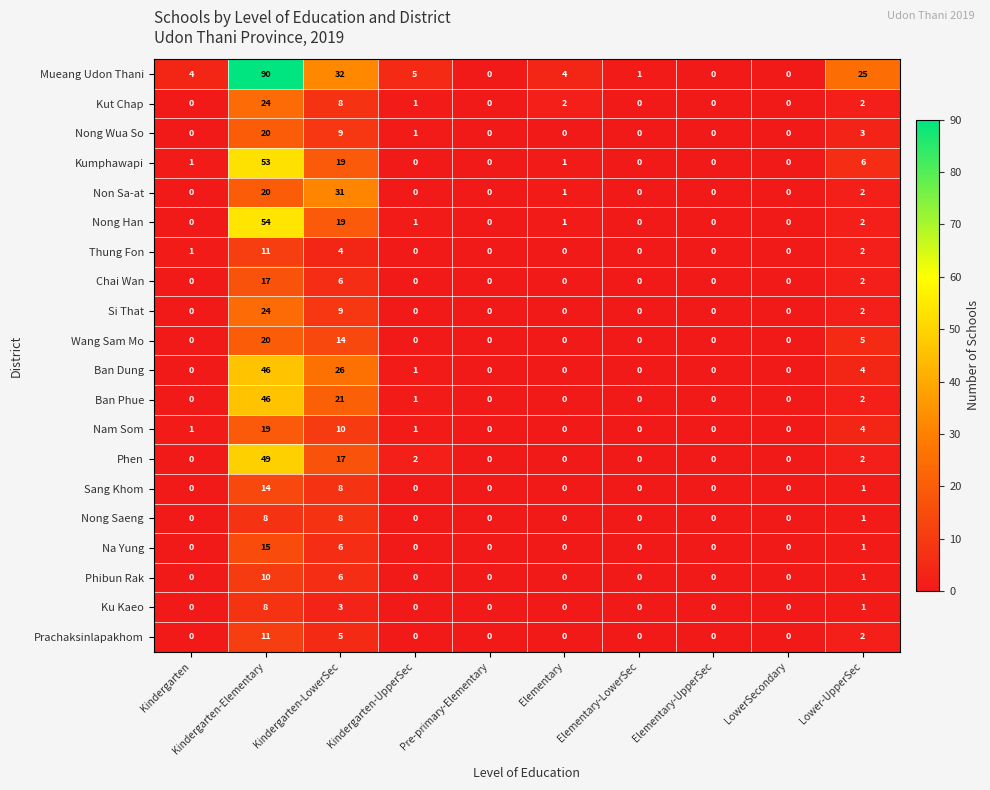

Between Kindergarten and Pre-primary-Elementary, which series saw the biggest shift?

Mueang Udon Thani